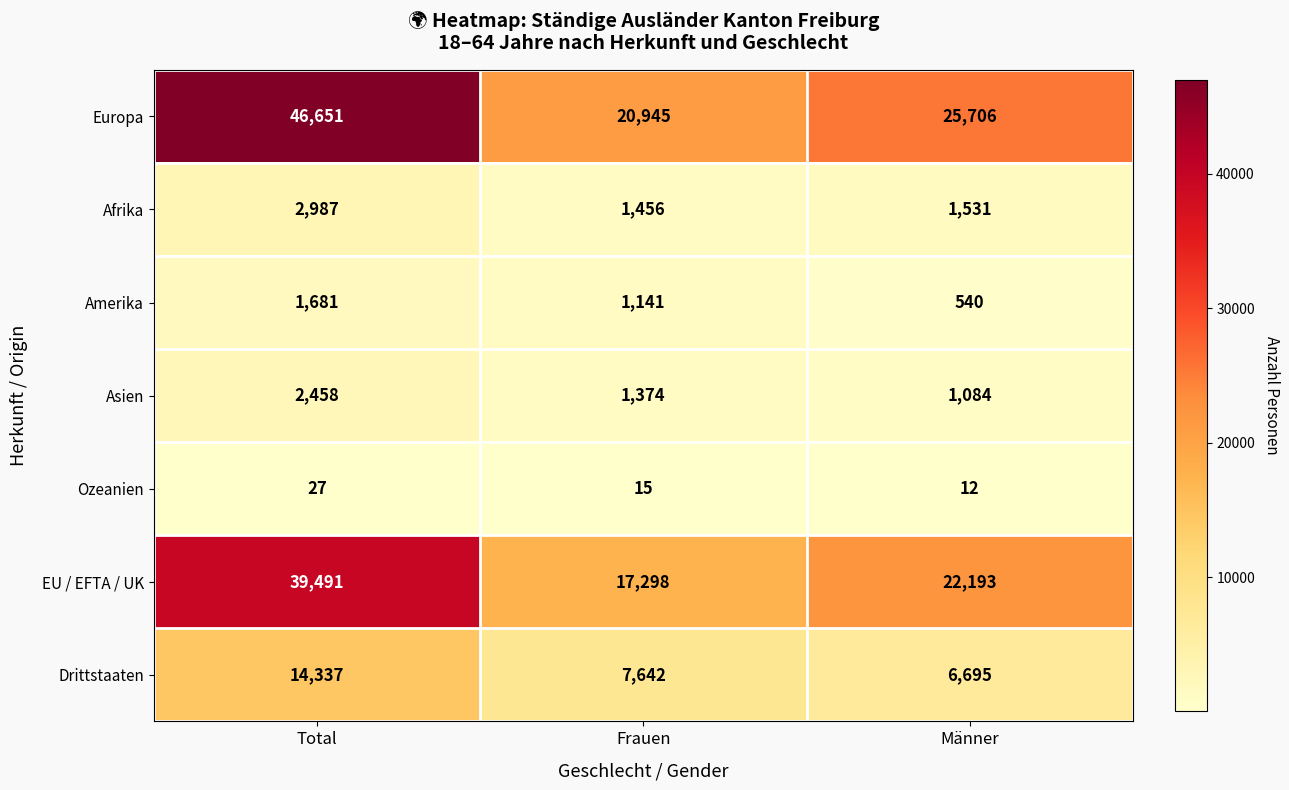

What is the average value of the Afrika series?

1991